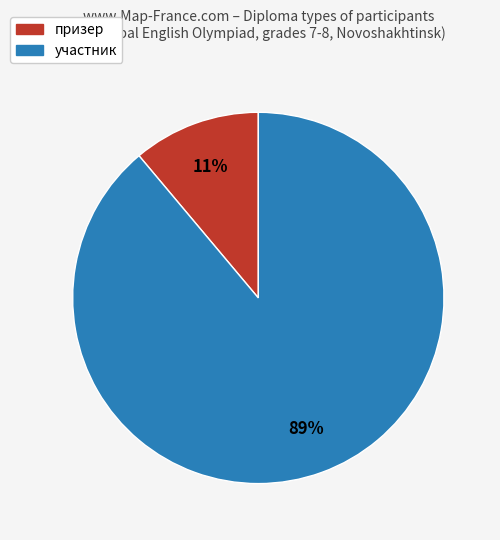

Is участник the majority of the pie?

Yes